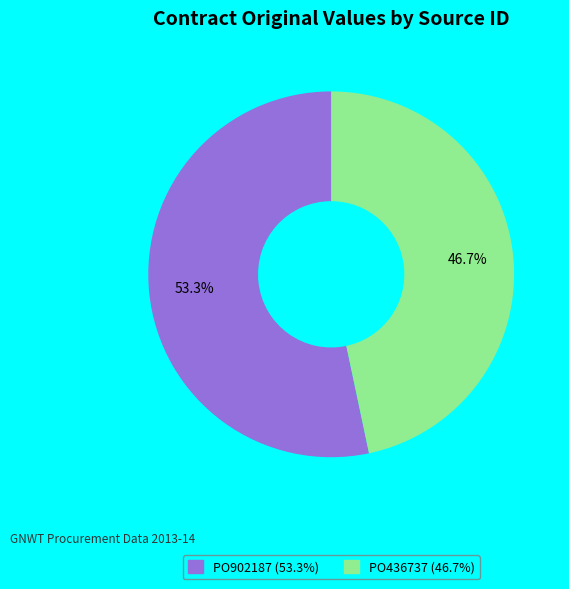

Is it true that PO436737 is 47% of the pie?

True